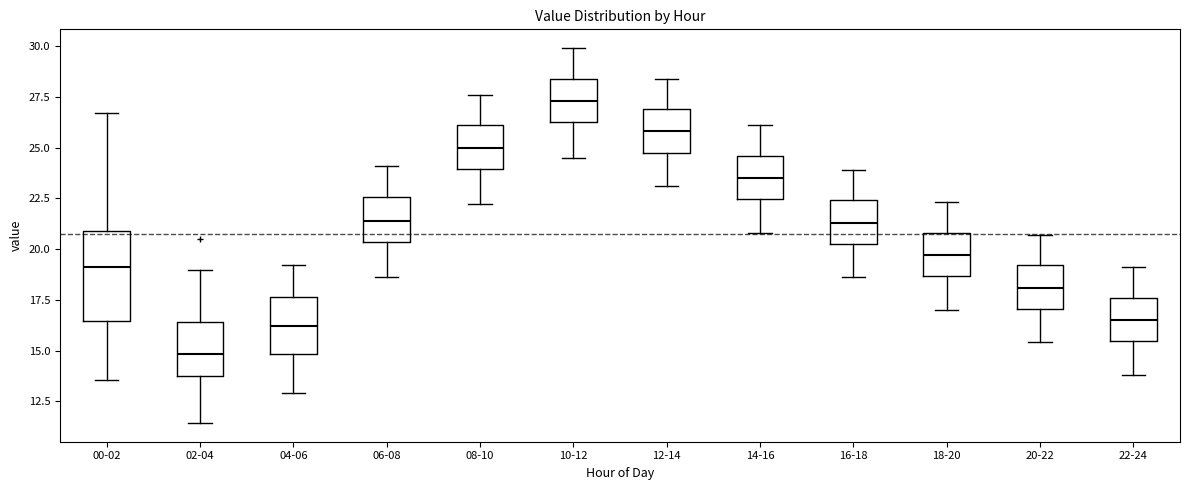

Which box is the tallest, from its lower edge to its upper edge?

00-02